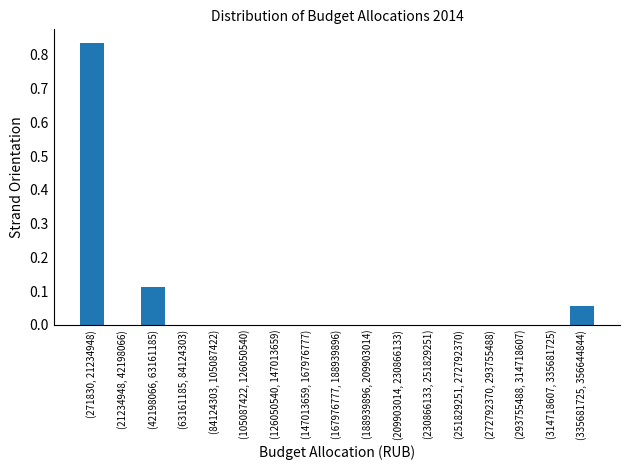

What is the change in value from (271830, 21234948) to (126050540, 147013659)?

-0.8